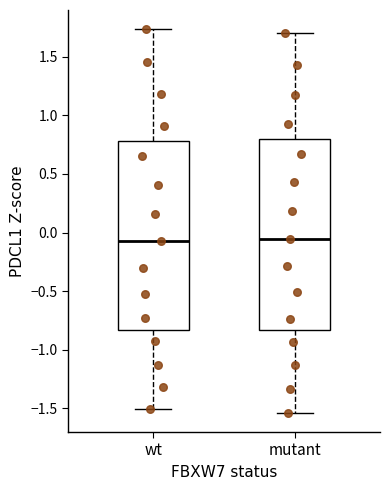

Where is the lower edge of the box for wt on the y-axis? The values are not printed on the chart, so give them approximately, as read against the axis.

-0.85